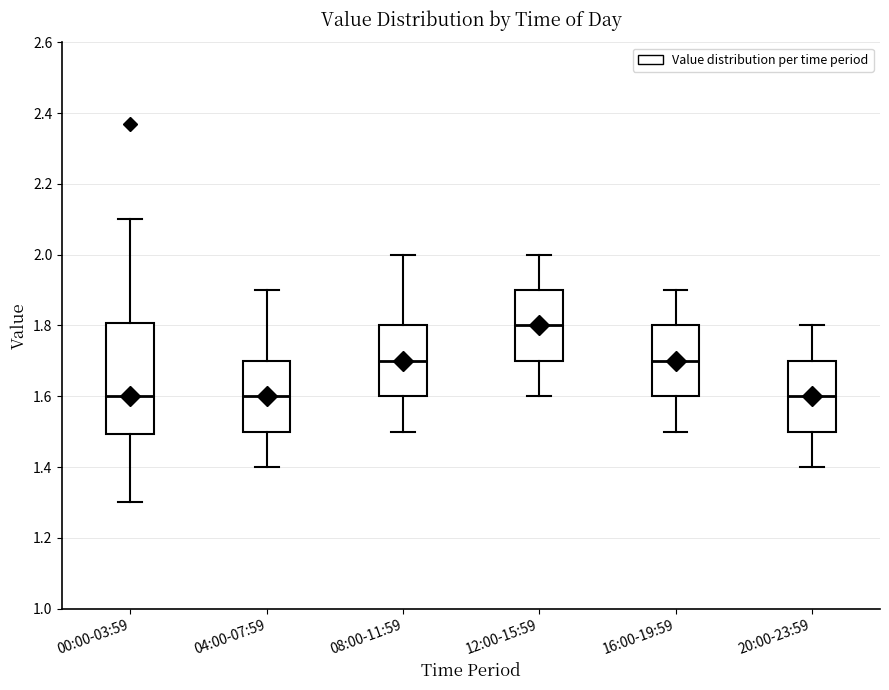

Comparing the boxes themselves (not the whiskers), which one is the tallest?

00:00-03:59